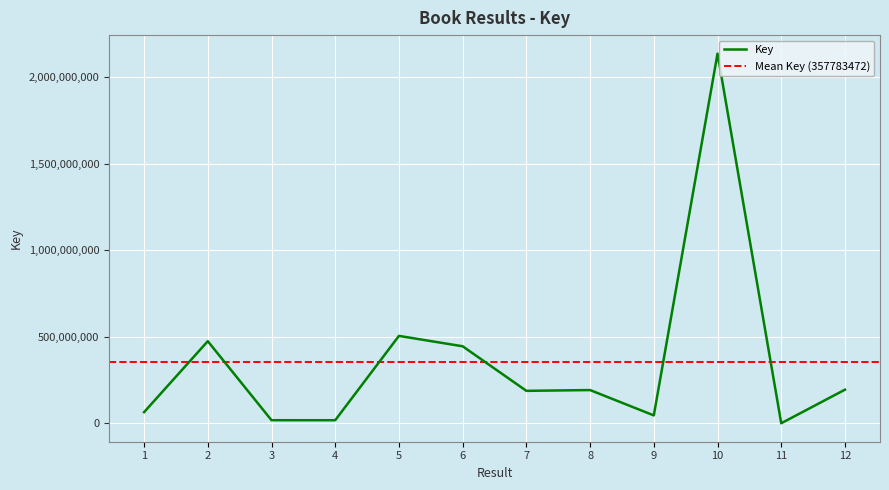

What is the maximum value shown in the chart?

2137674148